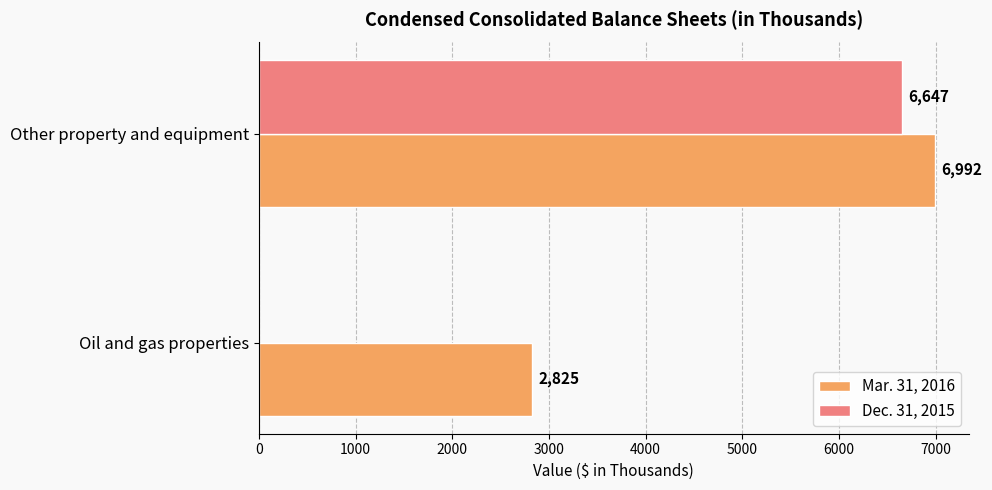

What is the approximate value of Mar. 31, 2016 at Other property and equipment?

6992